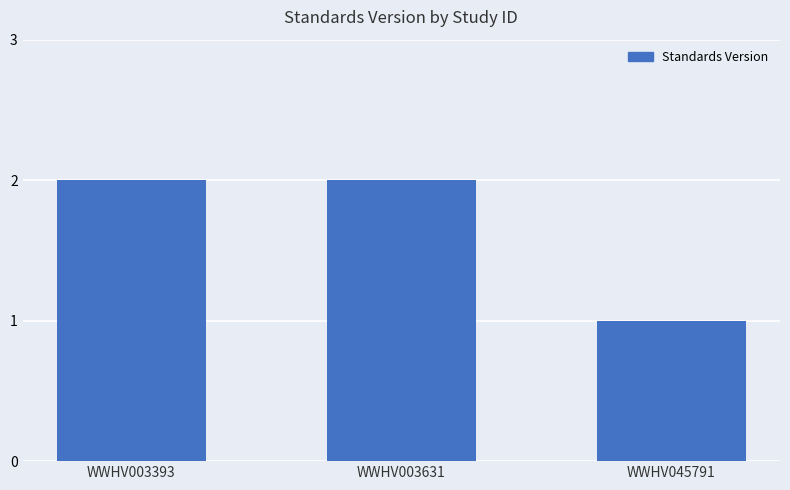

How many data points are less than 2?

1